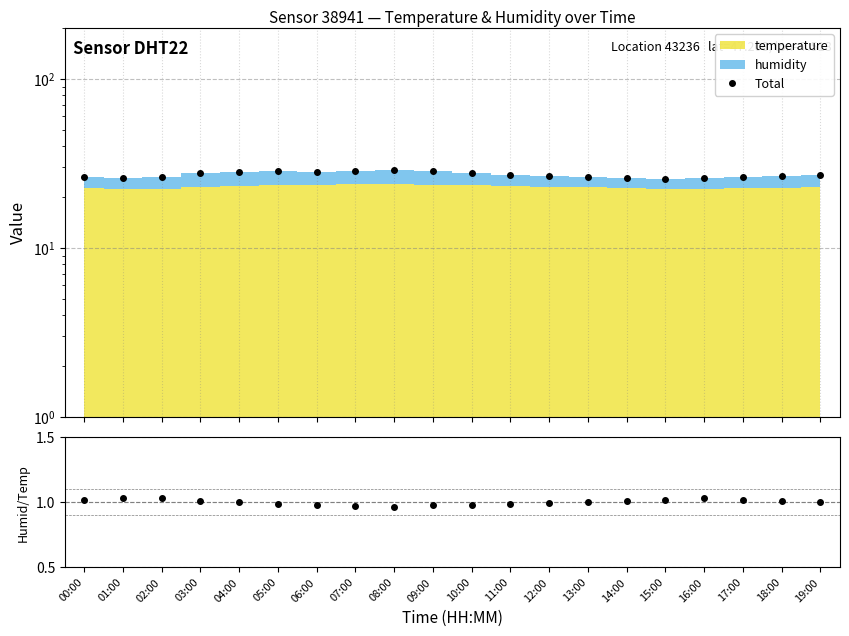

Reading left to right, extract all data points from this chart.

Total: 26.2	26.0	26.4	27.8	28.0	28.3	28.0	28.4	28.8	28.5	27.7	27.1	26.6	26.2	25.9	25.6	25.8	26.2	26.6	27.1
Humid/Temp (norm): 1.0	1.0	1.0	1.0	1.0	1.0	1.0	1.0	1.0	1.0	1.0	1.0	1.0	1.0	1.0	1.0	1.0	1.0	1.0	1.0